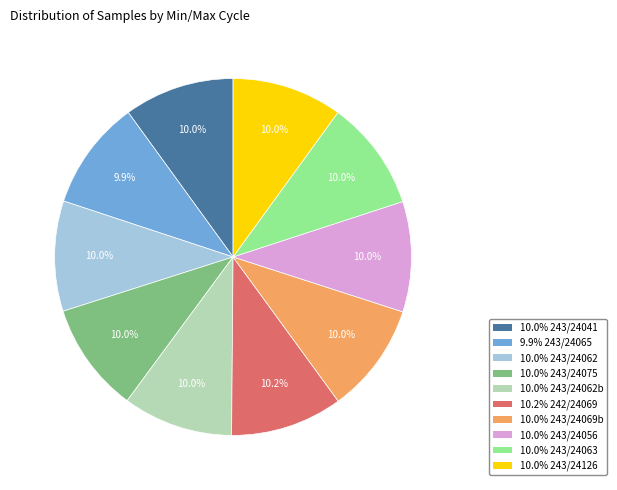

Does any single category account for the majority?

No